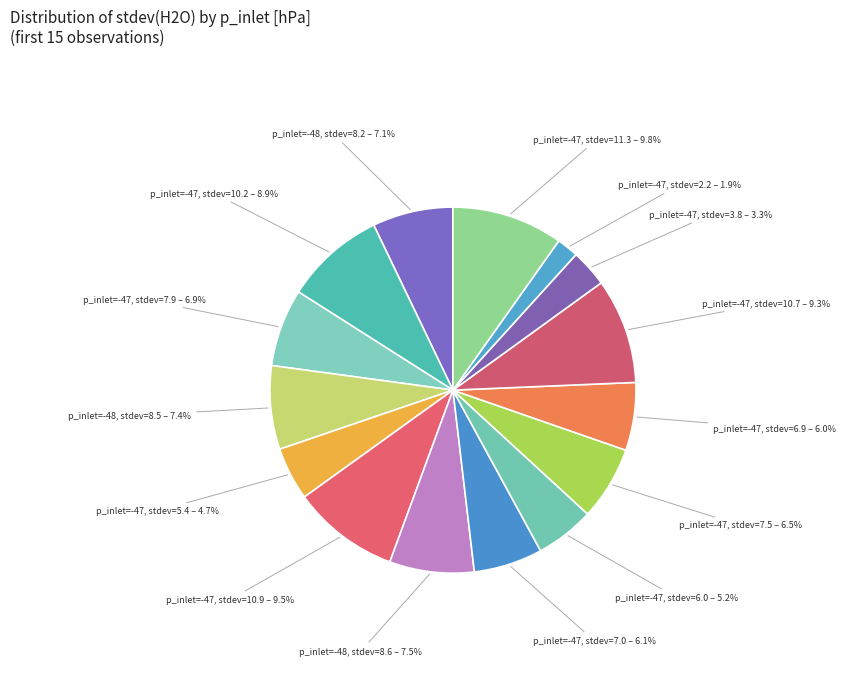

To the nearest percent, what is the difference between the largest and smallest slice percentages?

8%